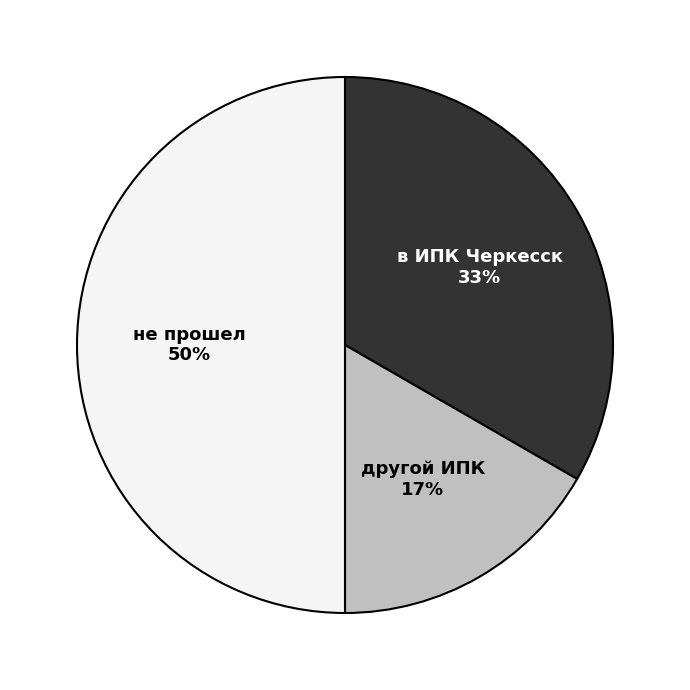

Is it true that другой ИПК is 27% of the pie?

False